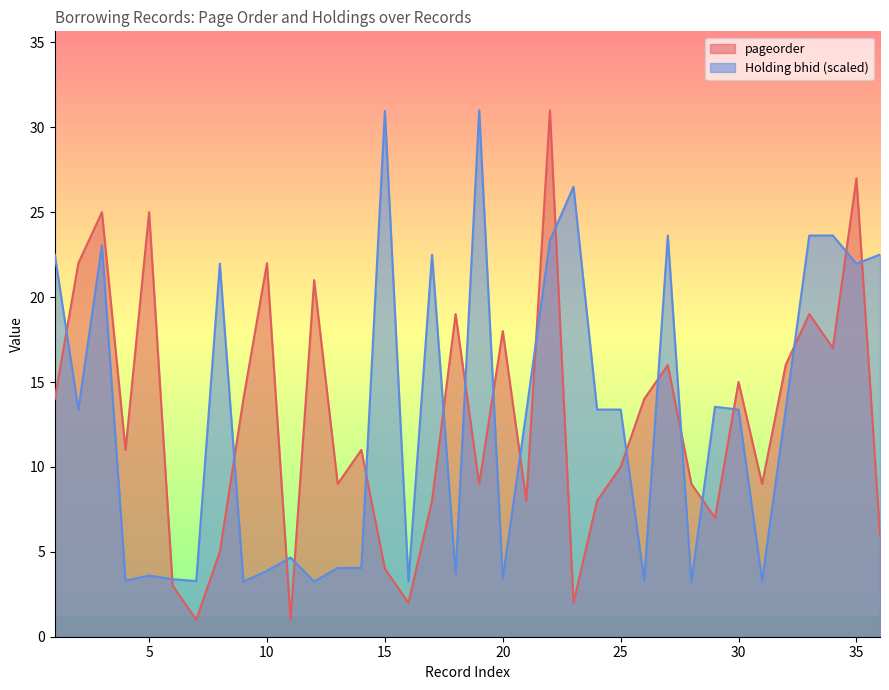

Where is Holding bhid nearest to the value 17?

29